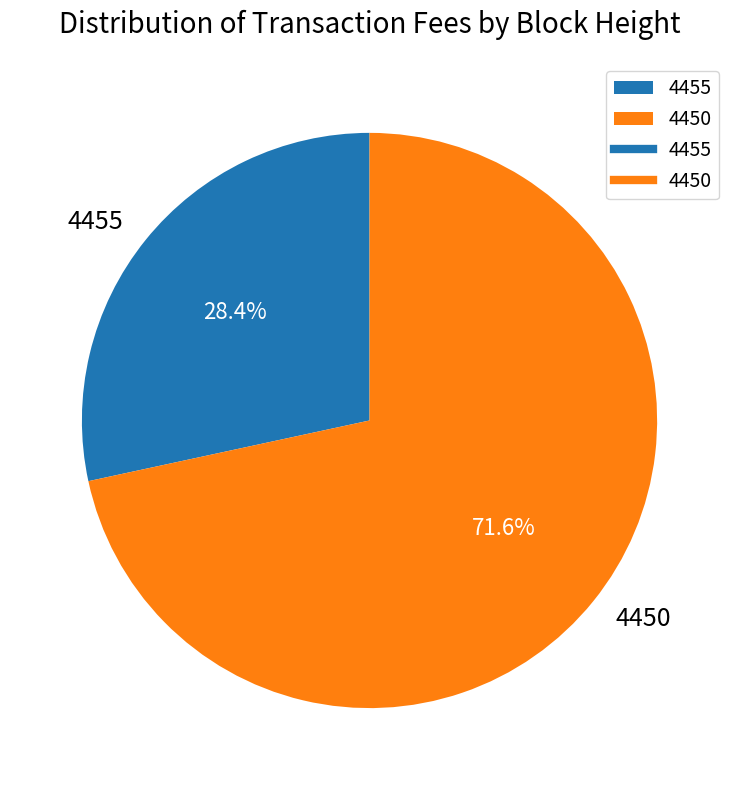

Does 4450 account for over 50% of the chart?

Yes